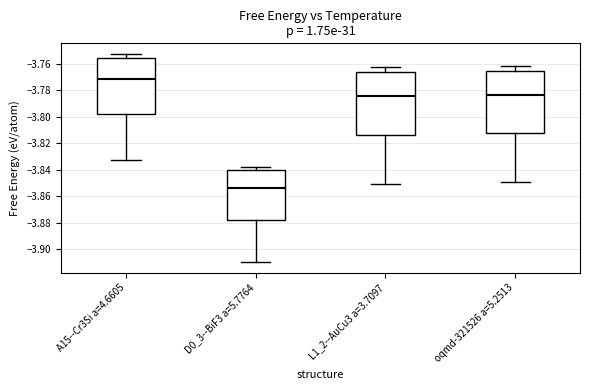

Which box's median line is the highest?

A15--Cr3Si a=4.6605